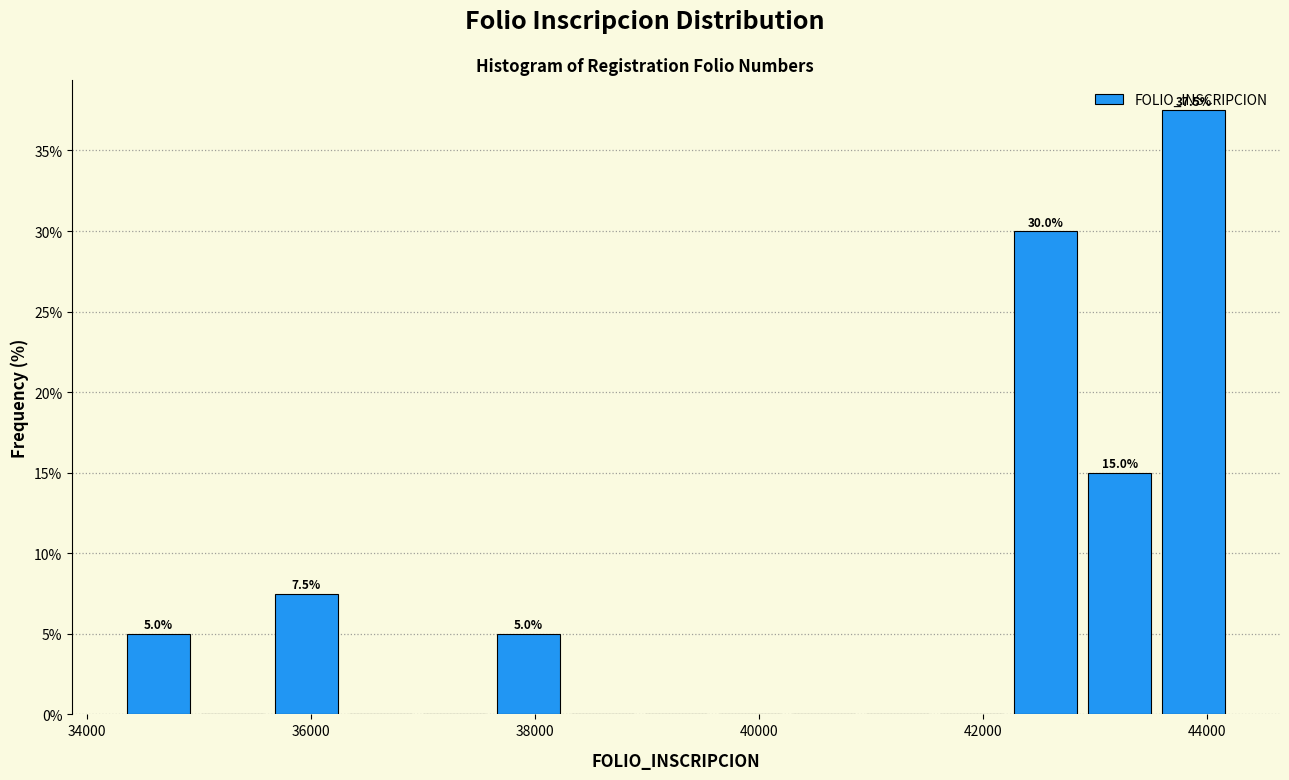

Read against the x-axis, roughly where is the centre of the tallest bar?

43800